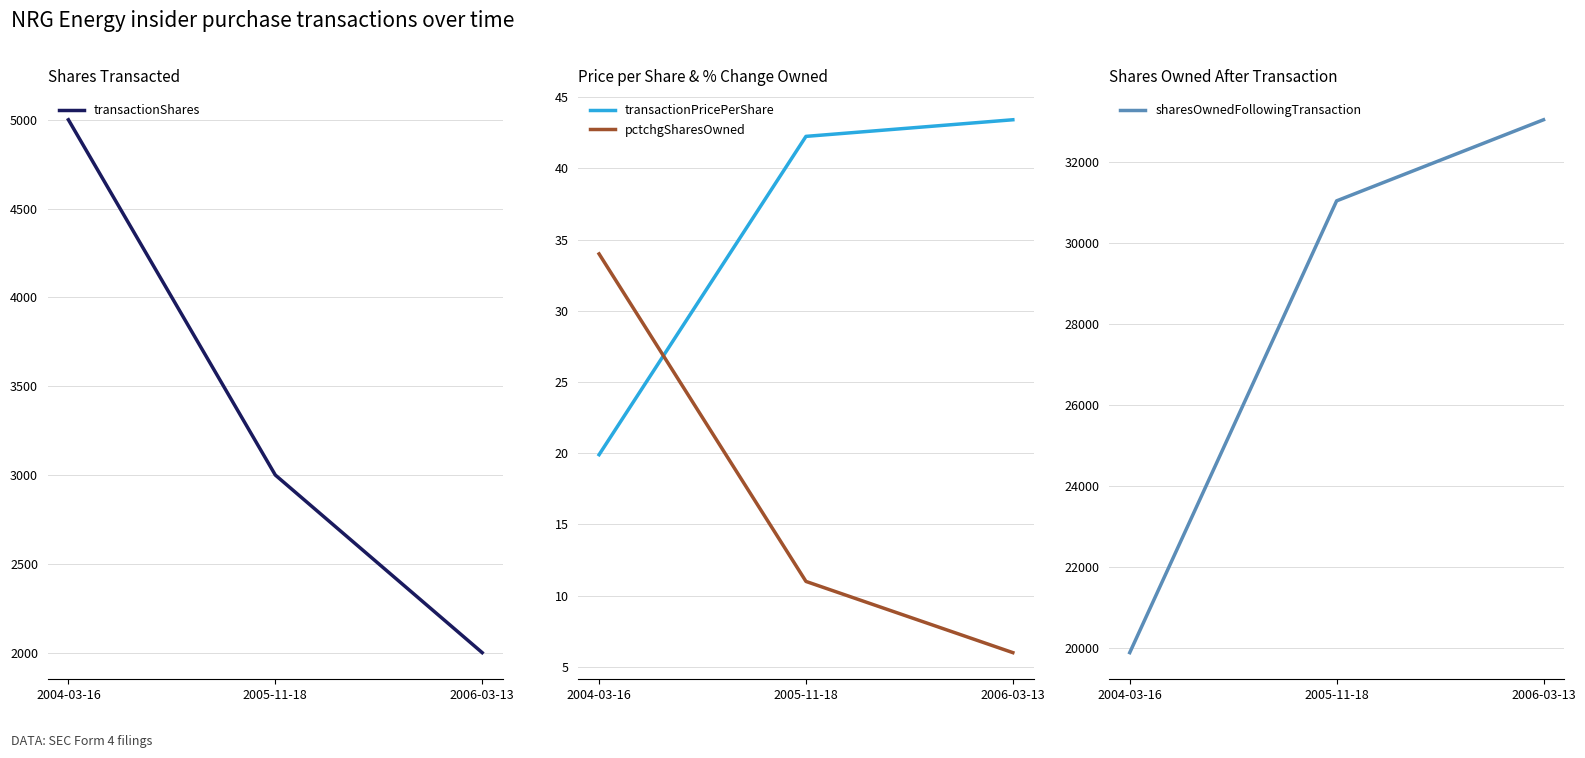

What is the label of the 3rd point from the right?

2004-03-16